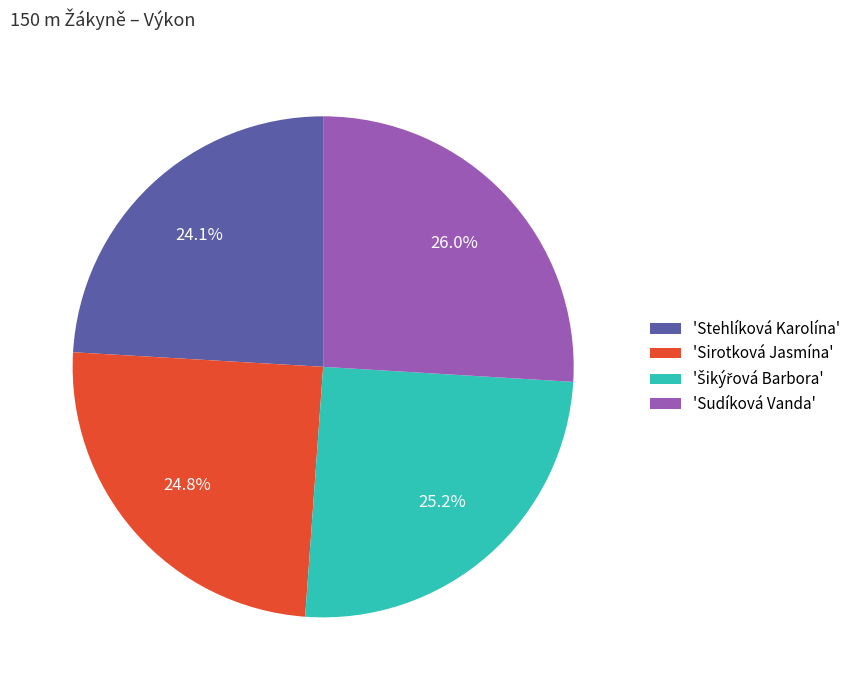

Combined, do 'Sudíková Vanda' and 'Sirotková Jasmína' account for over 50%?

Yes